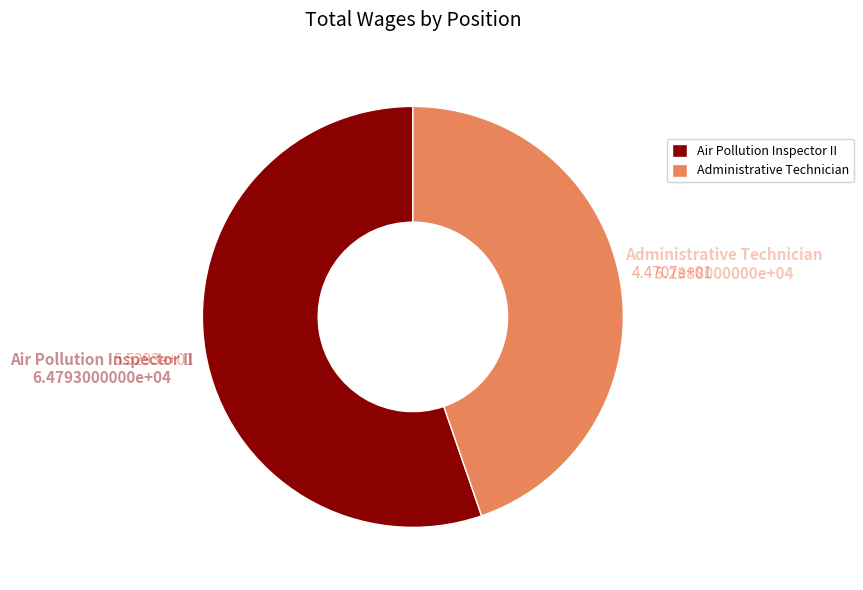

The Administrative Technician slice represents 45% of the pie. True or false?

True